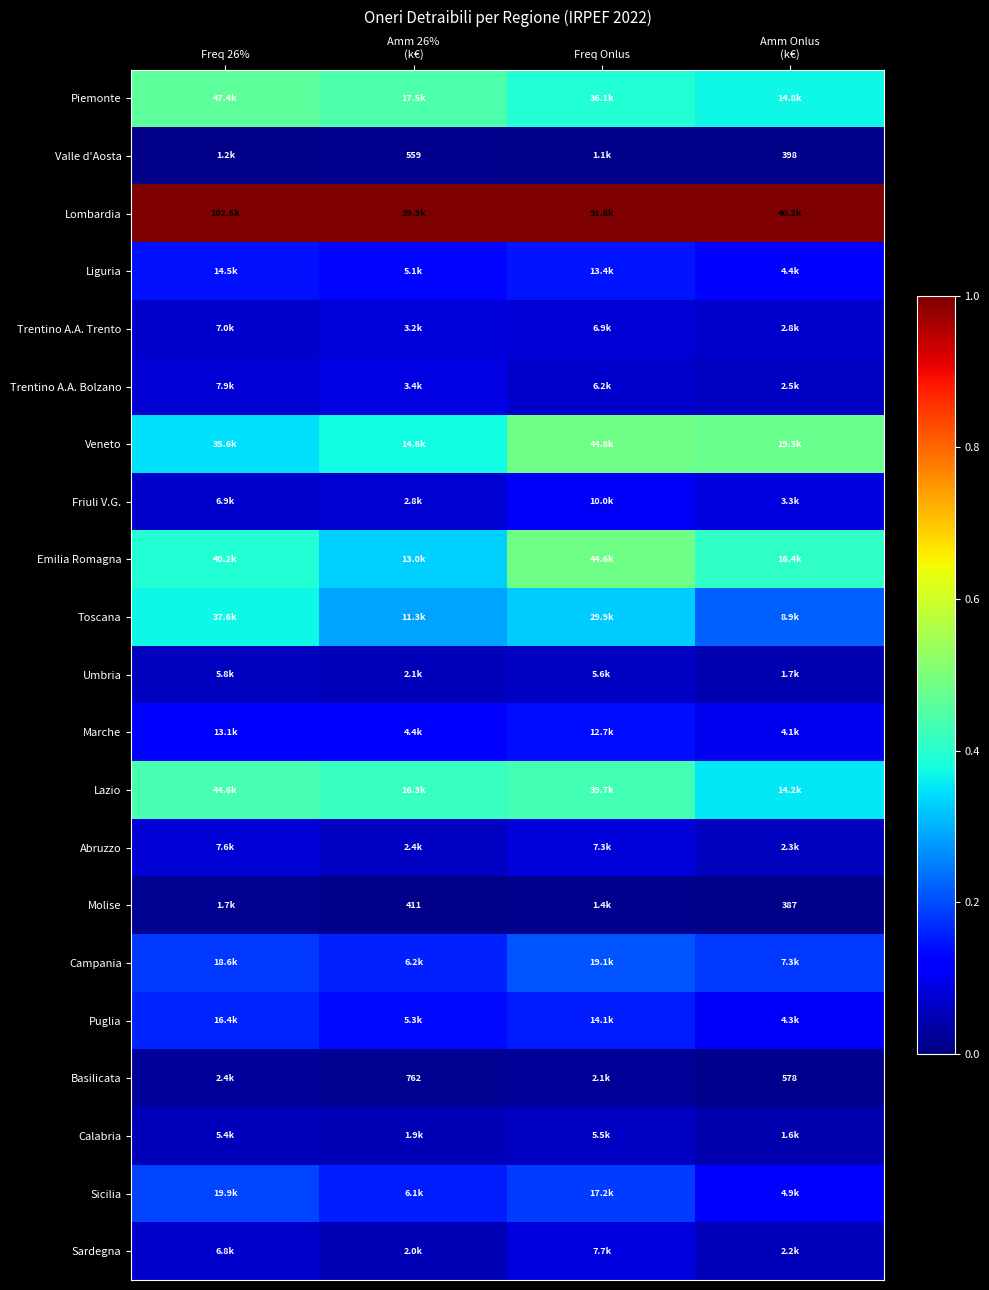

At how many categories does at least one series exceed 0?

4